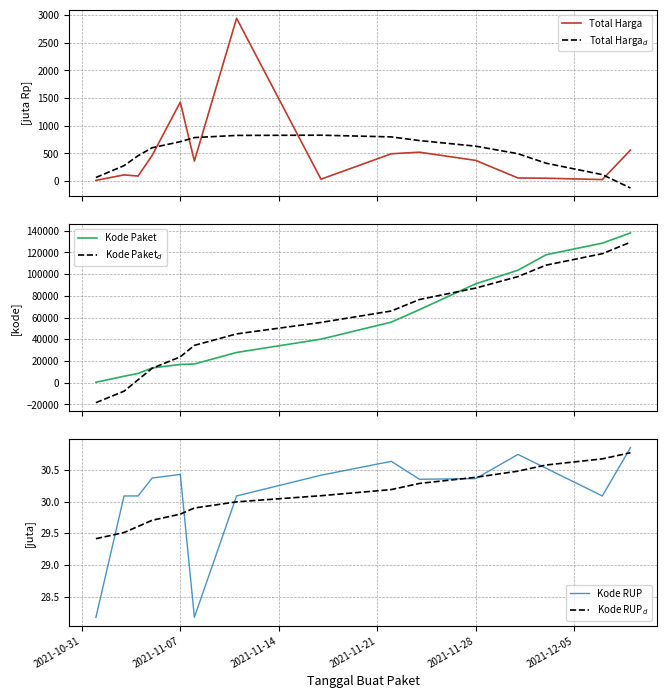

What is the highest value of the Total Harga series?

2939.4